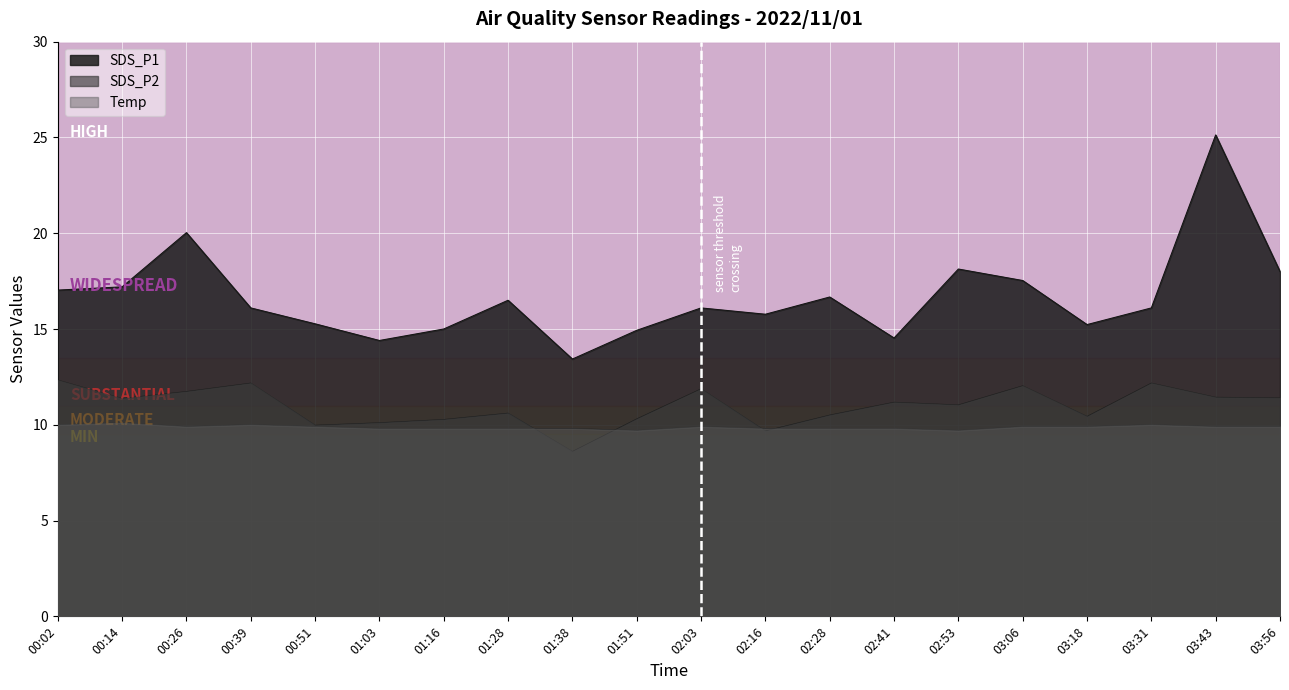

True or false: Temp has a value of 9.8 at 01:03.

True